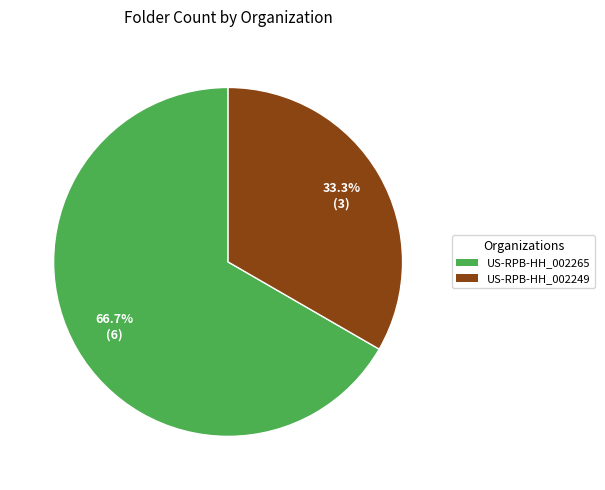

Approximately how many times larger is the value at US-RPB-HH_002249 compared to US-RPB-HH_002265?

0.5